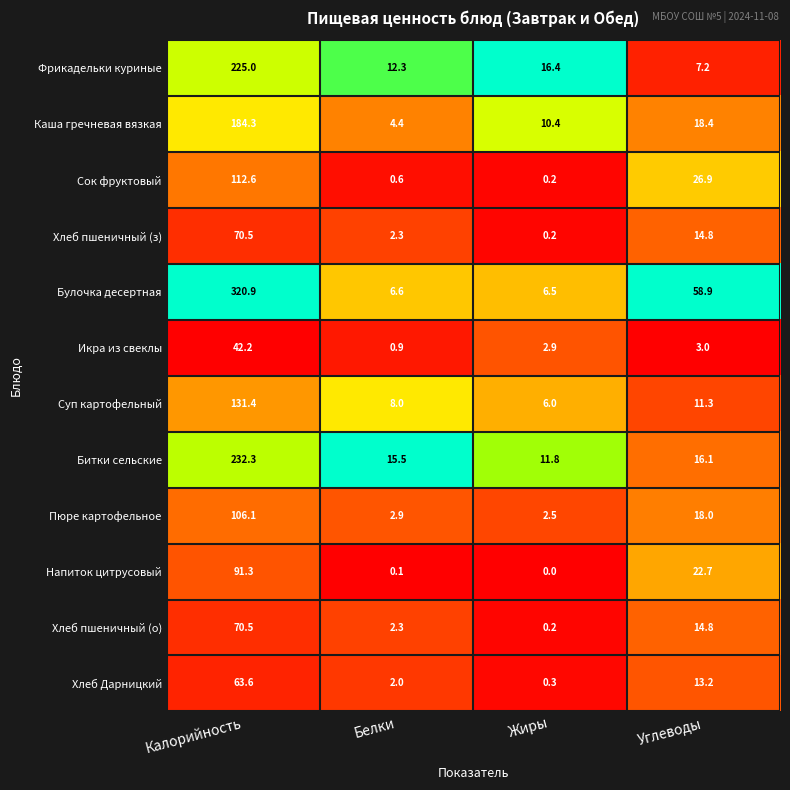

Which label corresponds to the smallest value in the chart?

Жиры